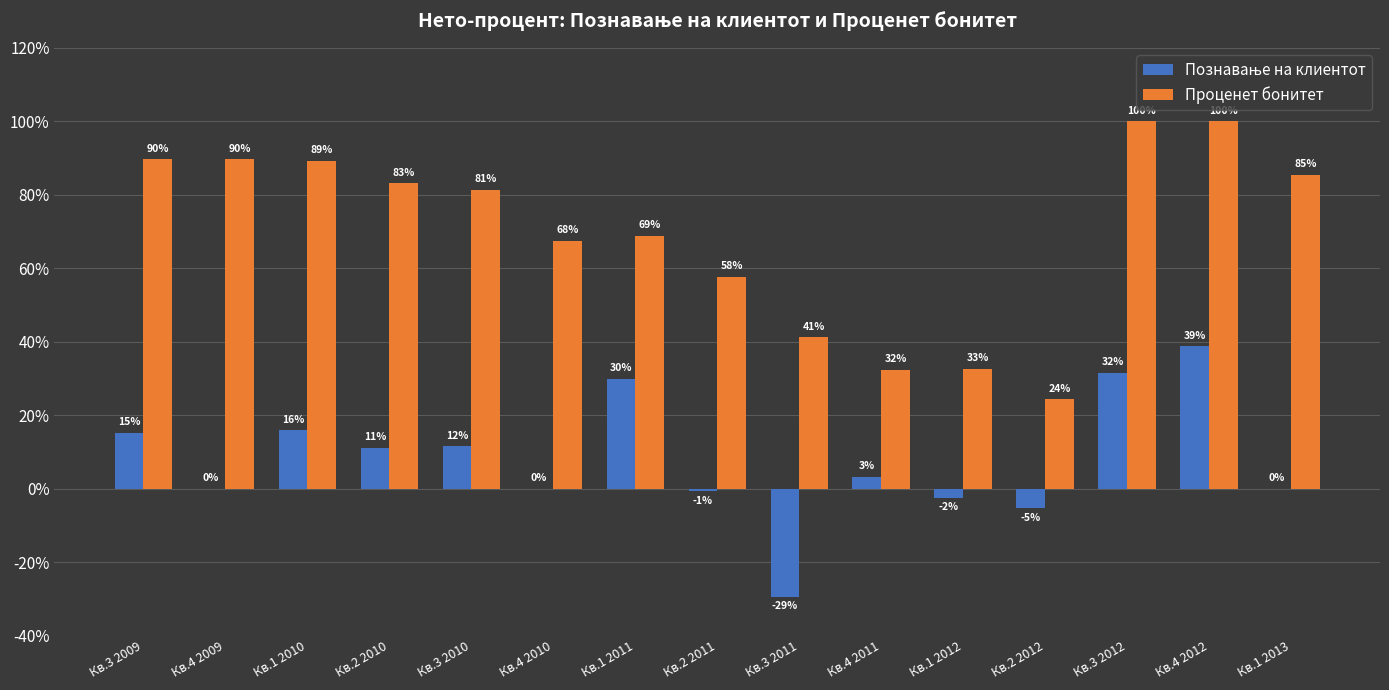

The Познавање на клиентот series shows 12.8 at Кв.1 2011. True or false?

False